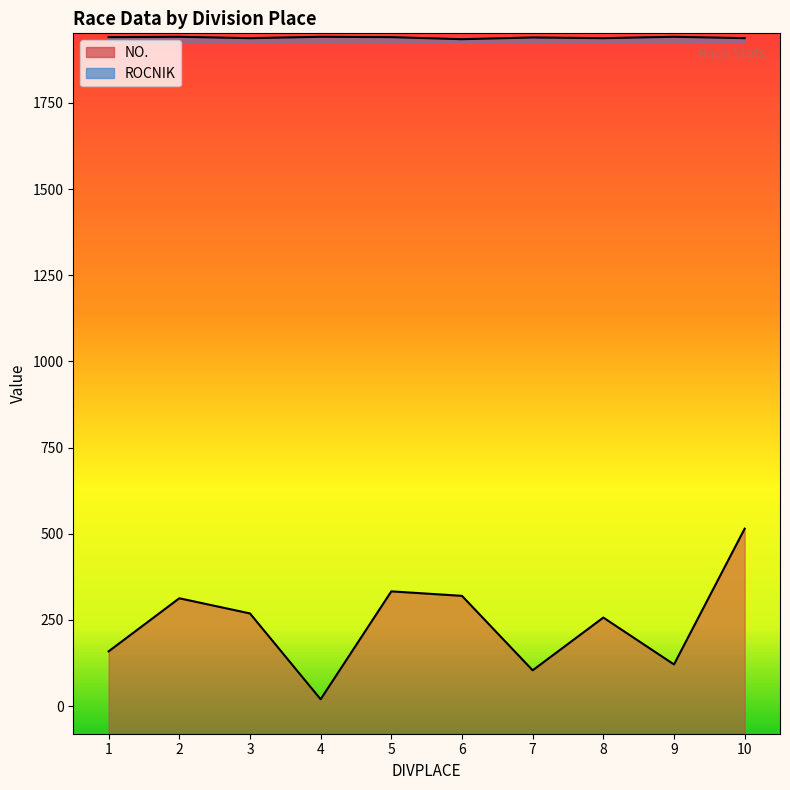

Does the chart display data point markers on the line(s)?

No